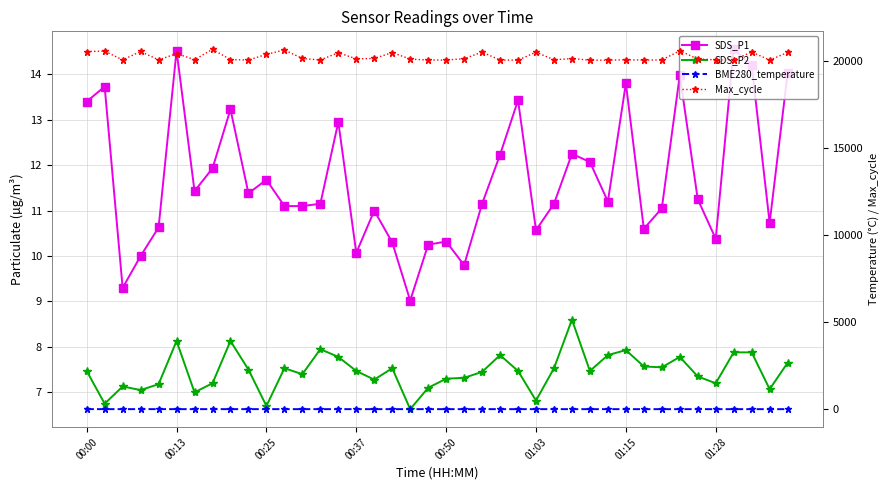

How many interior local peaks does the BME280_temperature series have?

5